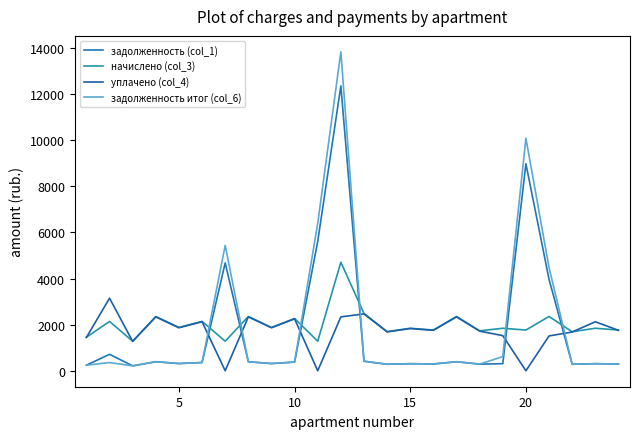

At how many categories does at least one series exceed 12044?

1